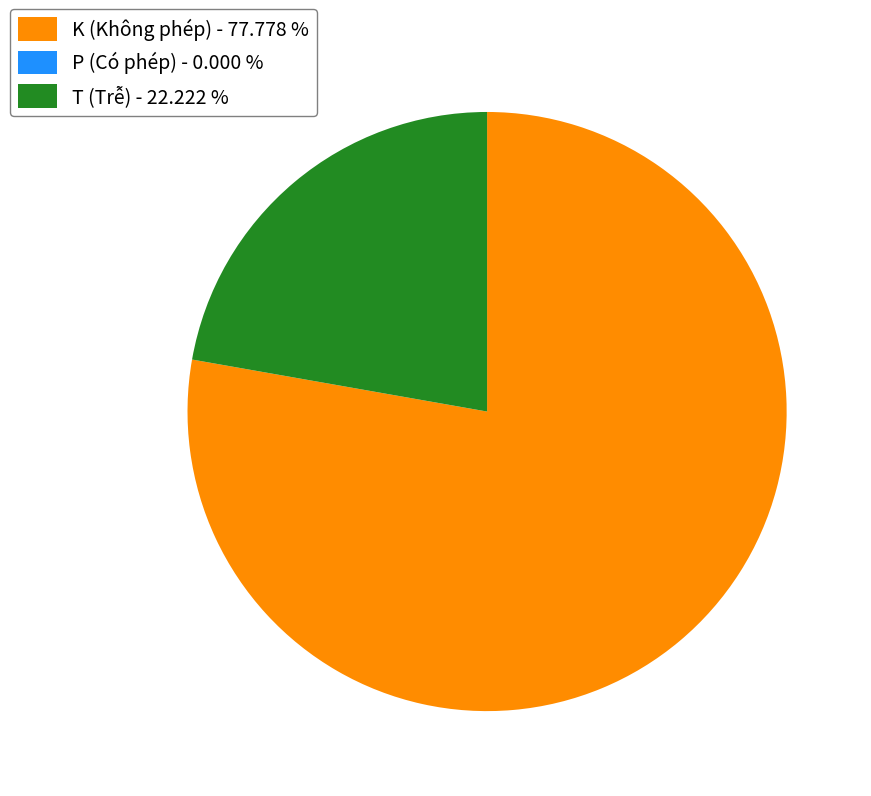

Between T (Trễ) - 22.222 % and K (Không phép) - 77.778 %, which is larger?

K (Không phép) - 77.778 %